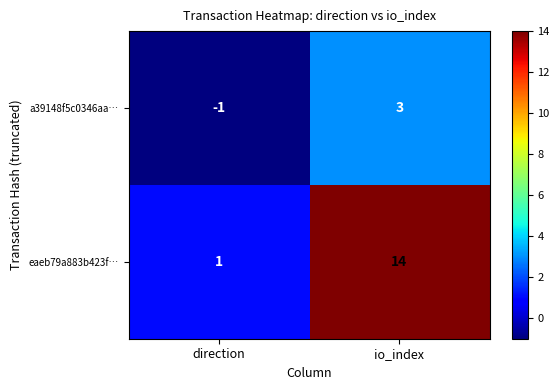

Which series has the largest total across all categories?

eaeb79a883b423f…